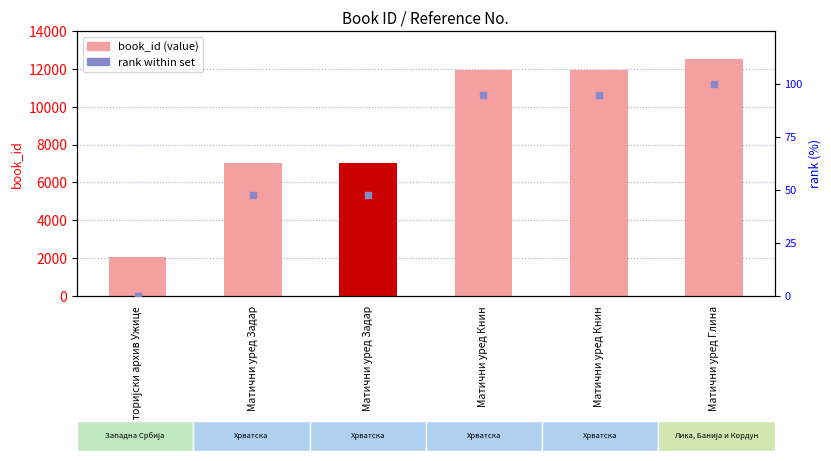

Which series has the widest spread of Y values?

book_id